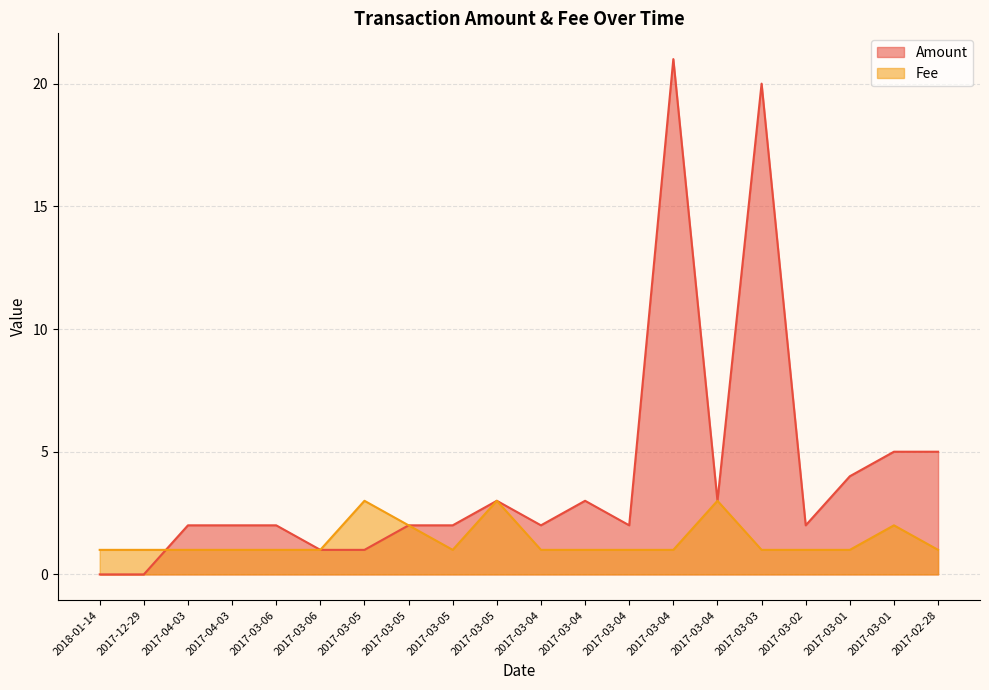

Rank the series by their average value, from lowest to highest.

Fee, Amount